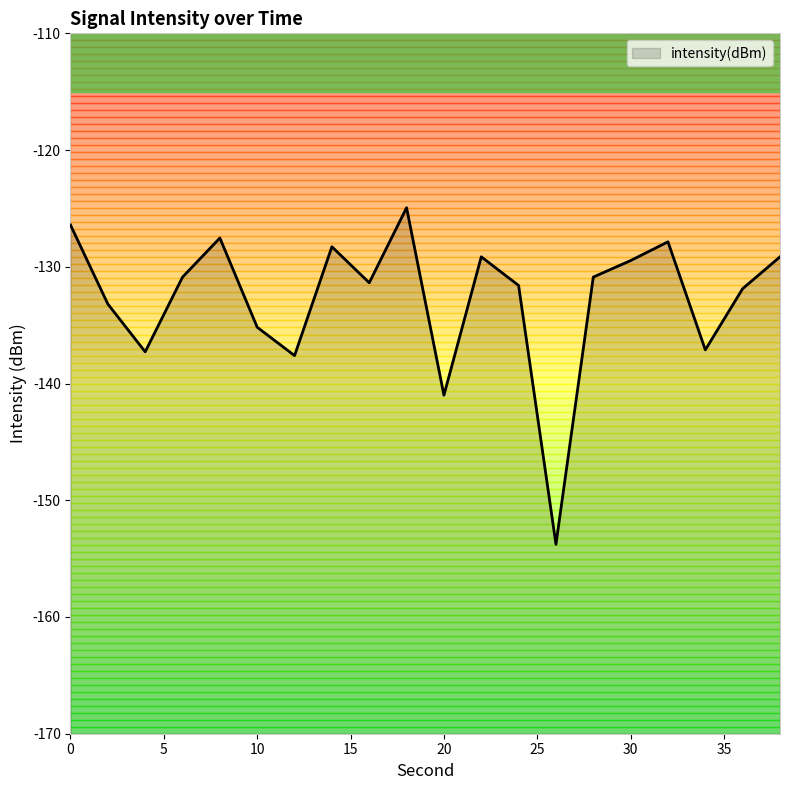

What is the sum of all values?

-2654.5